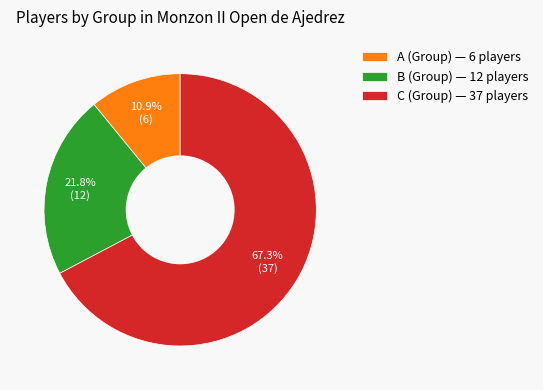

To the nearest percent, what is the average slice percentage?

33%